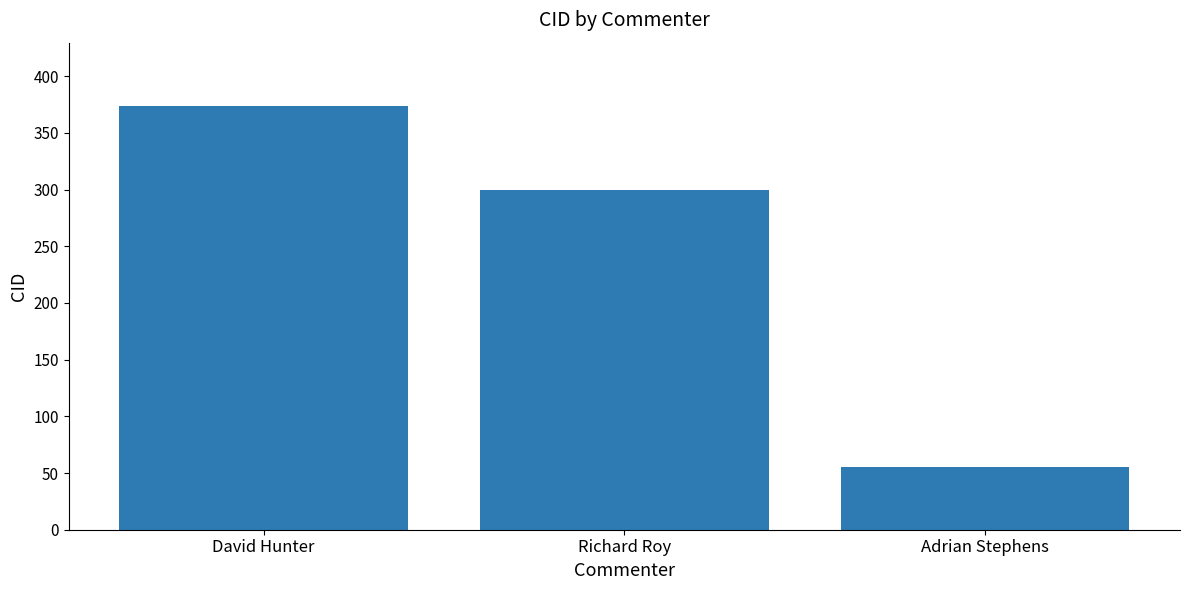

Count the number of categories in the chart.

3